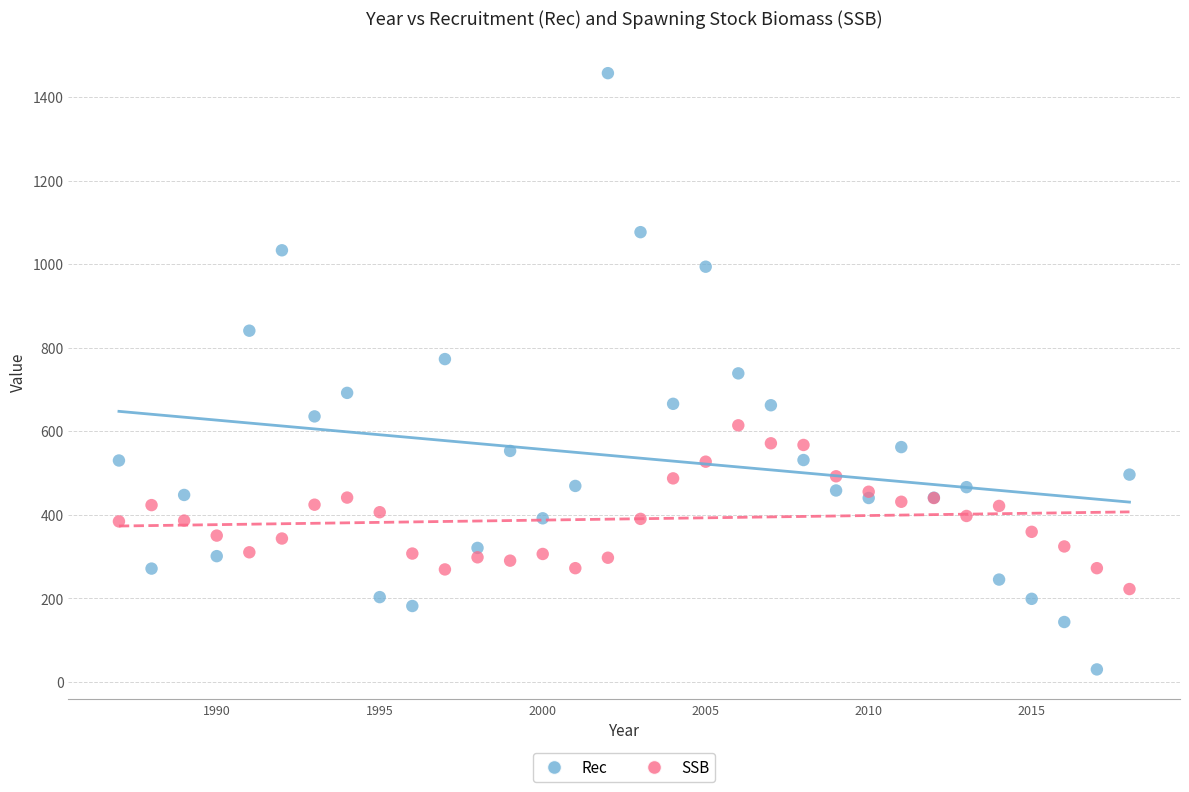

Which series reaches the maximum Y coordinate?

Rec